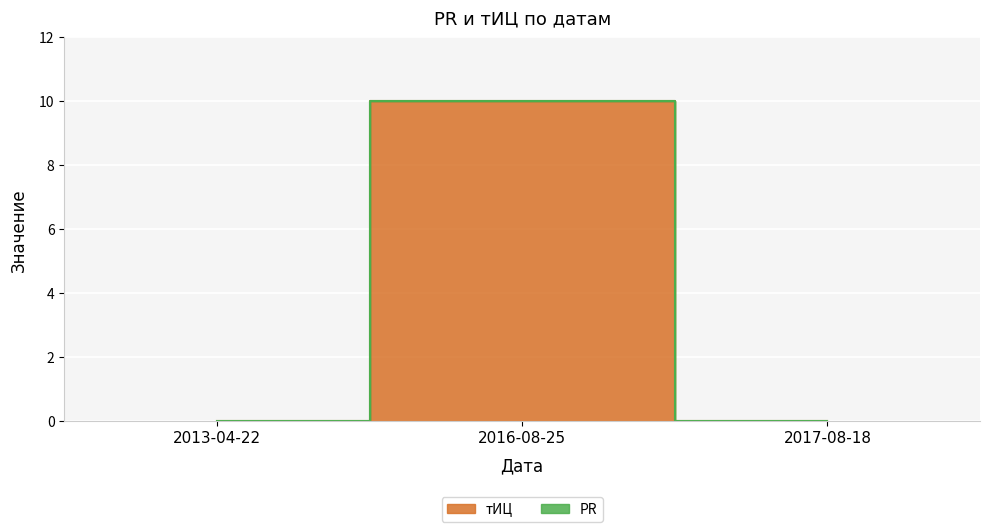

The chart shows a value of 0 at 2013-04-22. True or false?

True